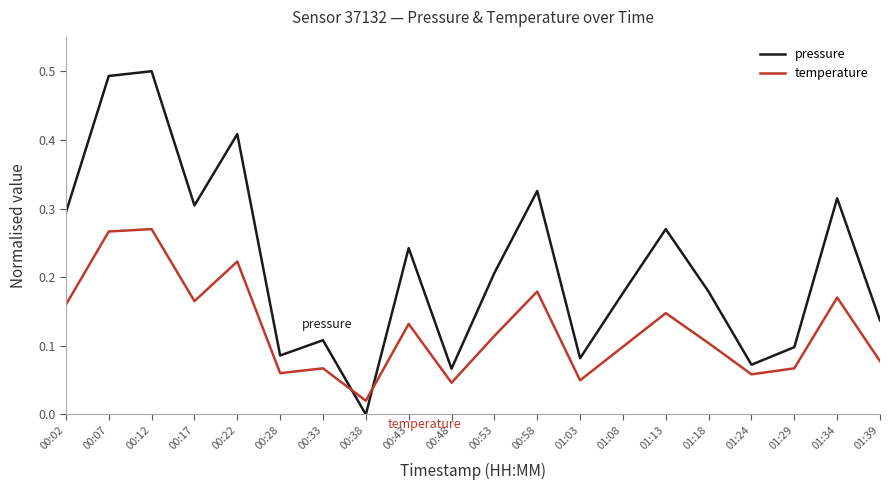

Which series ends up on top after the final intersection of temperature and pressure?

pressure